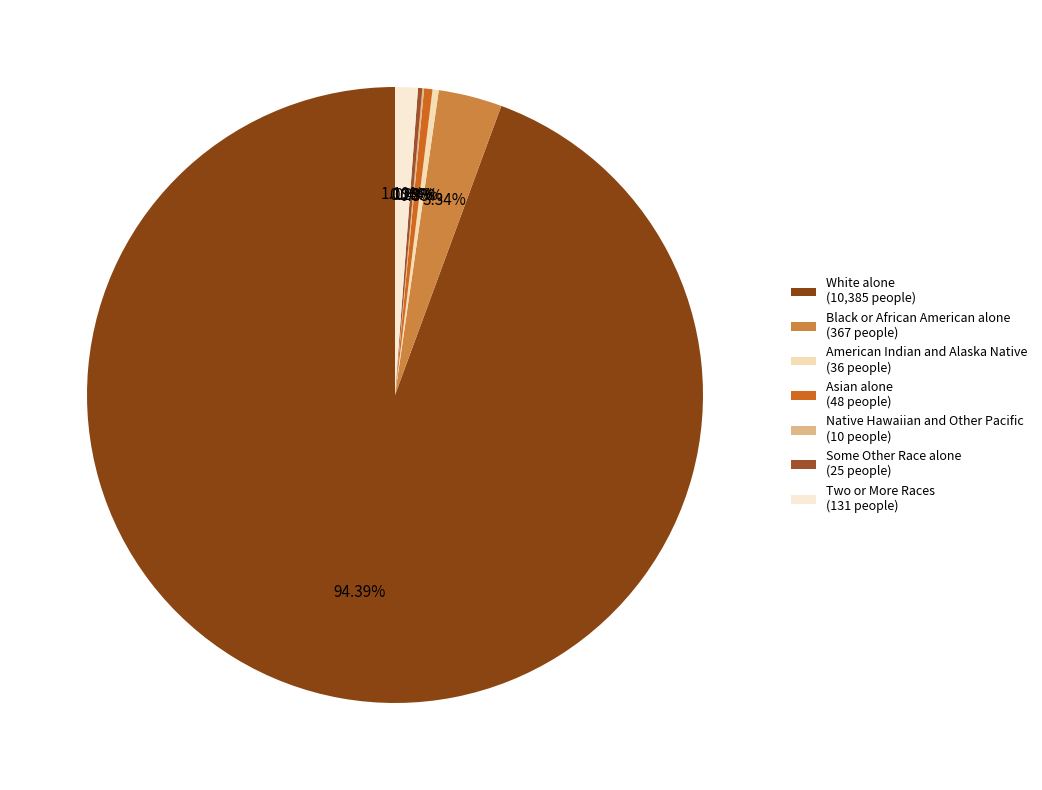

What is the largest slice in the pie chart?

White alone